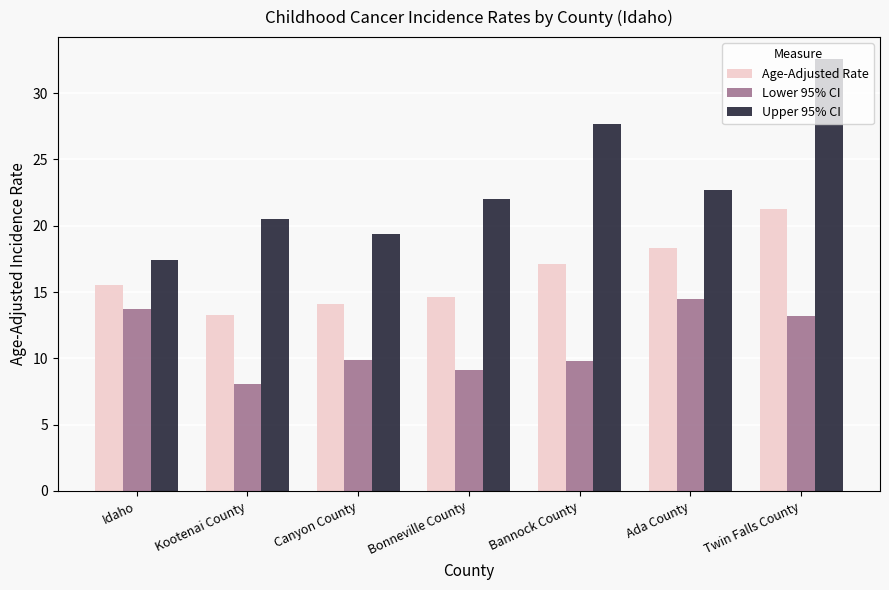

What is the average value of the Lower 95% CI series?

11.2